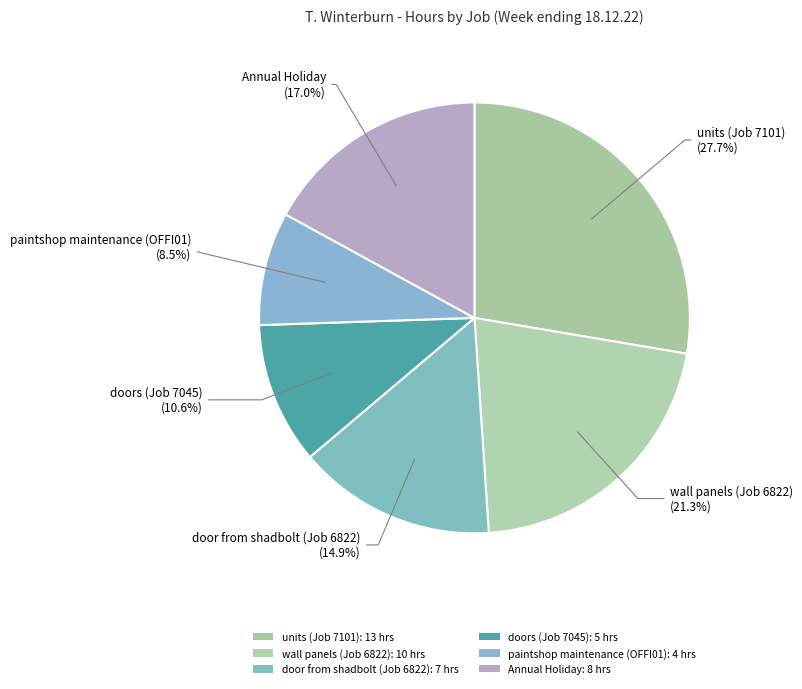

True or false: door from shadbolt (Job 6822) accounts for 15% of the total.

True